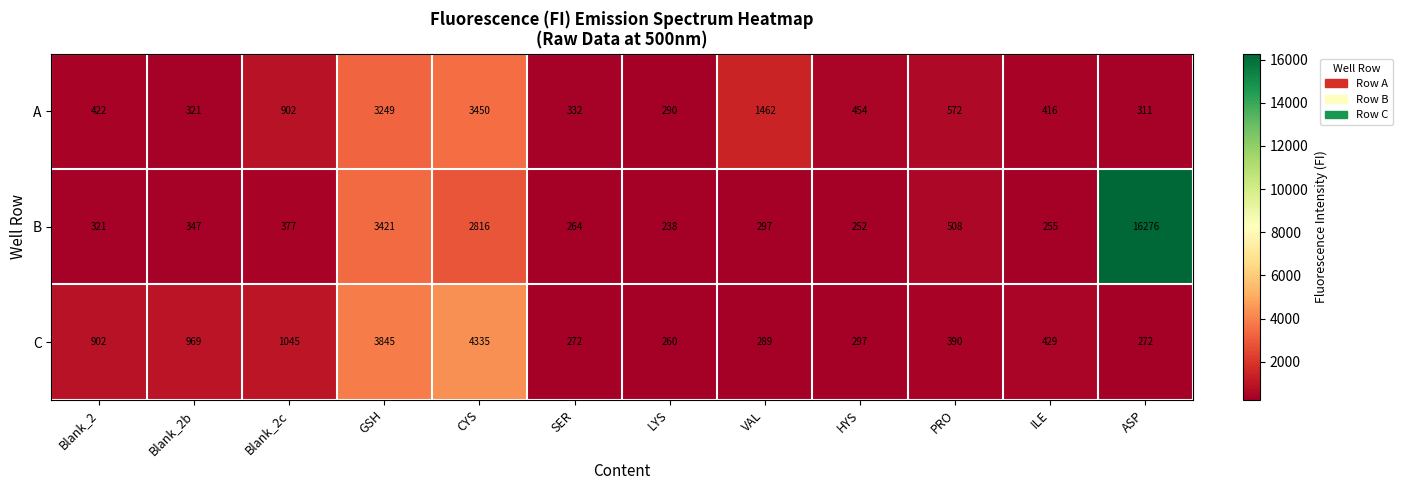

At which label does C first exceed 429?

Blank_2